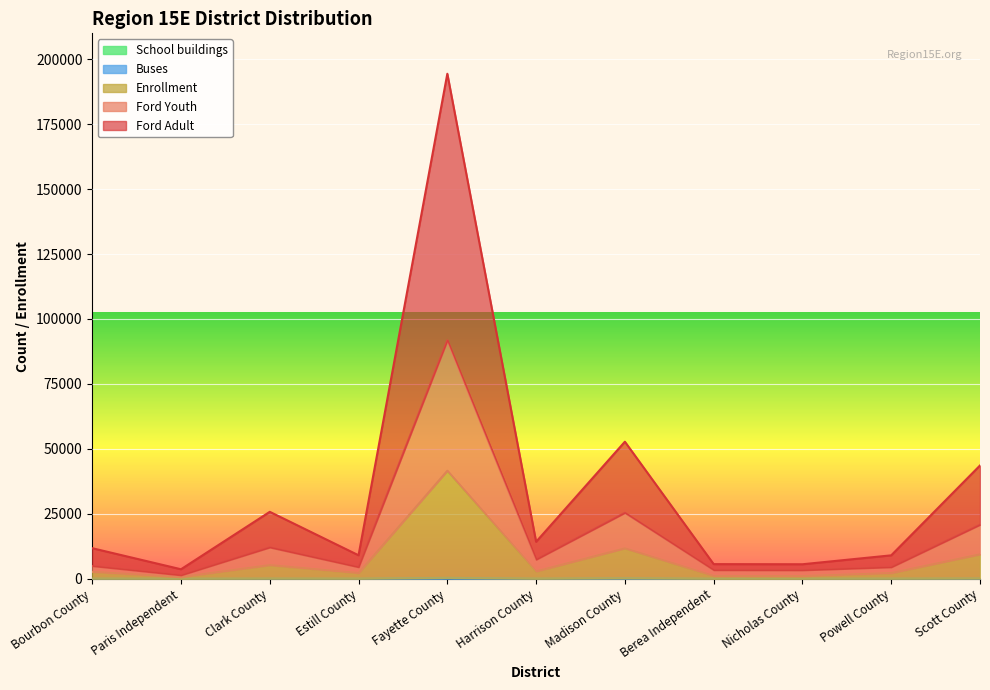

What are all the series names shown in the legend?

Ford Adult, Ford Youth, Enrollment, Buses, School buildings